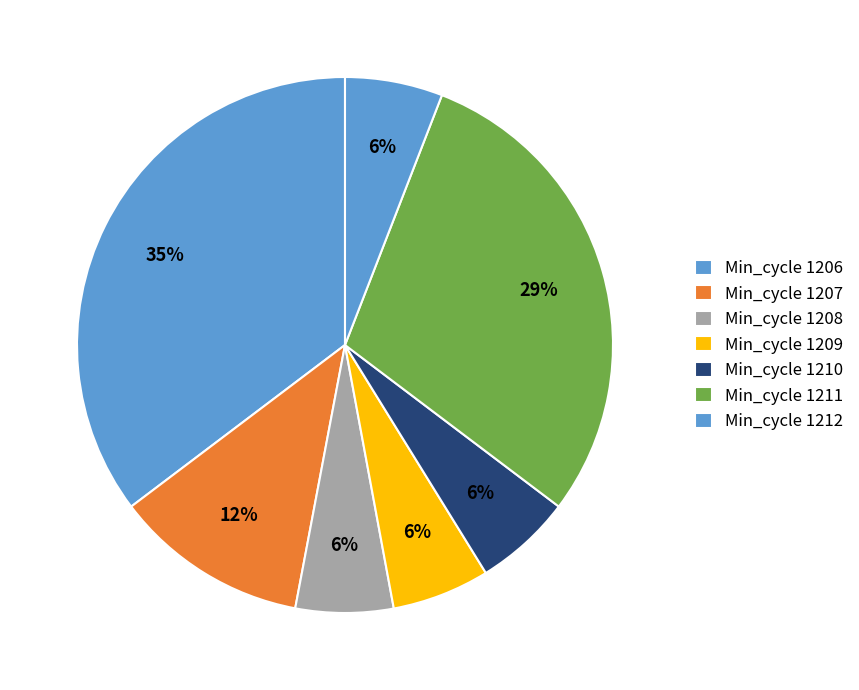

How many slices are in this pie chart?

7